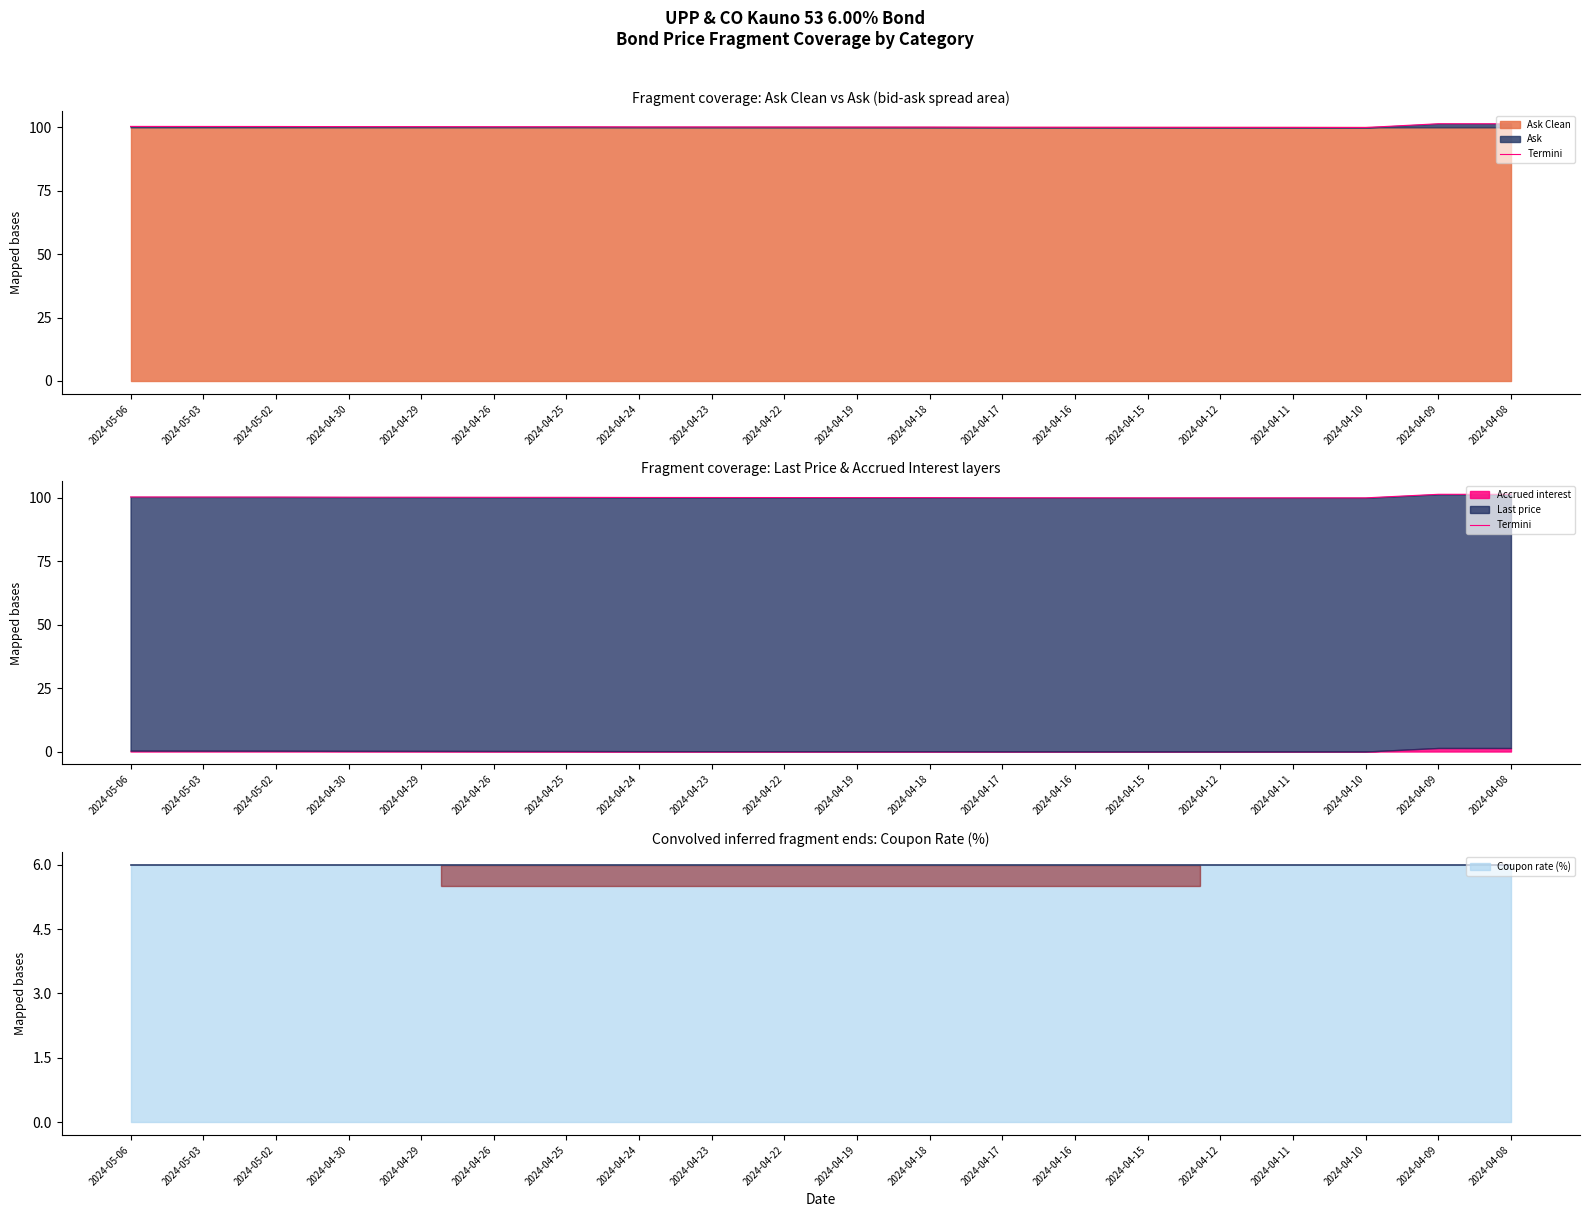

Rank the categories by value from lowest to highest.

2024-04-15, 2024-04-12, 2024-04-11, 2024-04-10, 2024-04-16, 2024-04-17, 2024-04-18, 2024-04-19, 2024-04-22, 2024-04-23, 2024-04-24, 2024-04-25, 2024-04-26, 2024-04-29, 2024-04-30, 2024-05-02, 2024-05-03, 2024-05-06, 2024-04-08, 2024-04-09